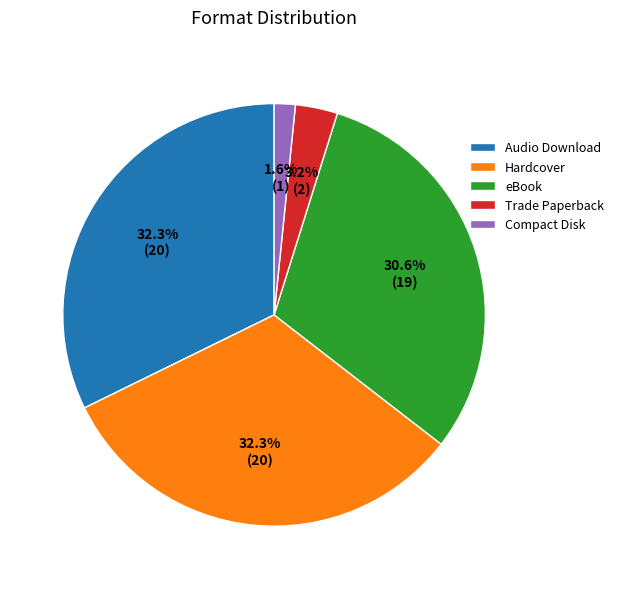

Is it true that Audio Download is 27% of the pie?

False